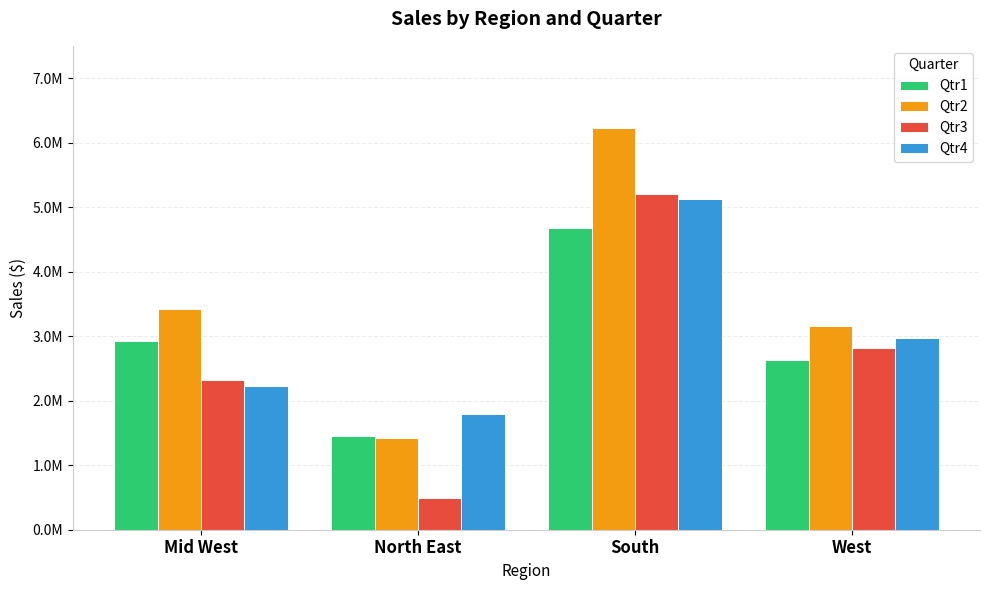

Are the bars grouped side by side (vs. stacked)?

Yes